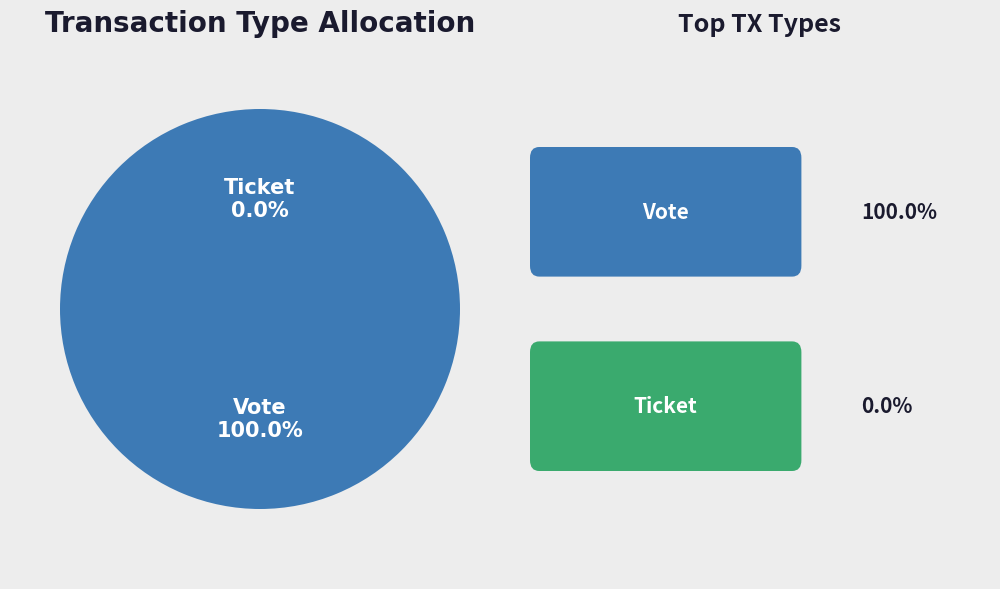

Which category has the biggest portion of the pie?

Vote